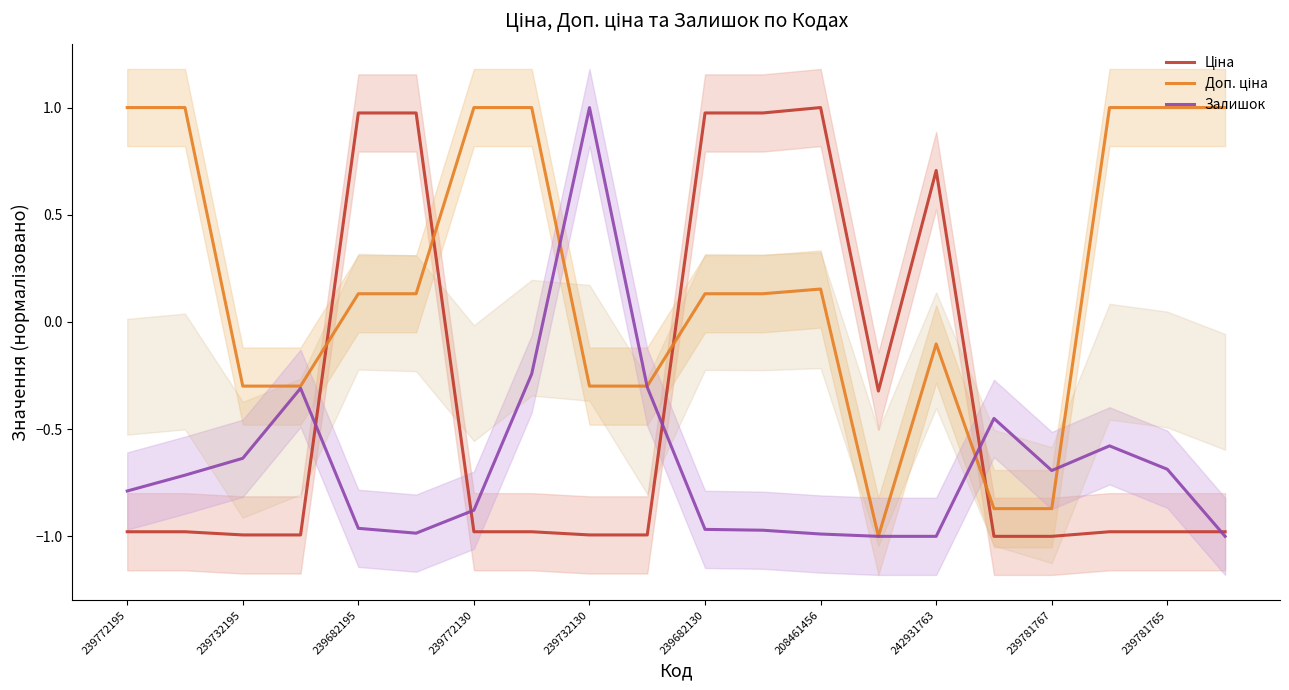

True or false: Залишок has a value of -0.4 at 239732195.

False